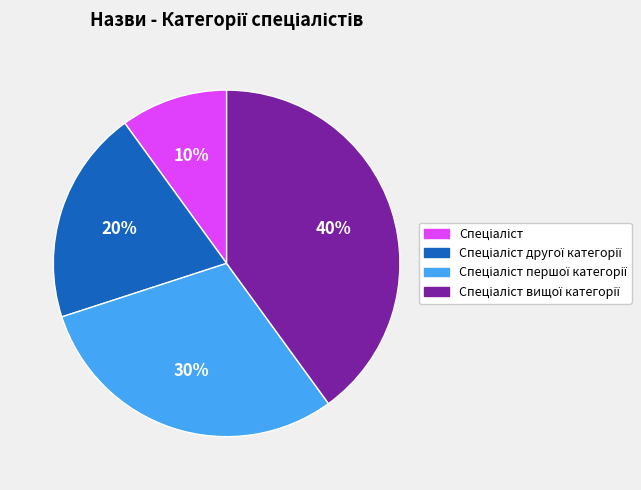

Does any single category account for the majority?

No